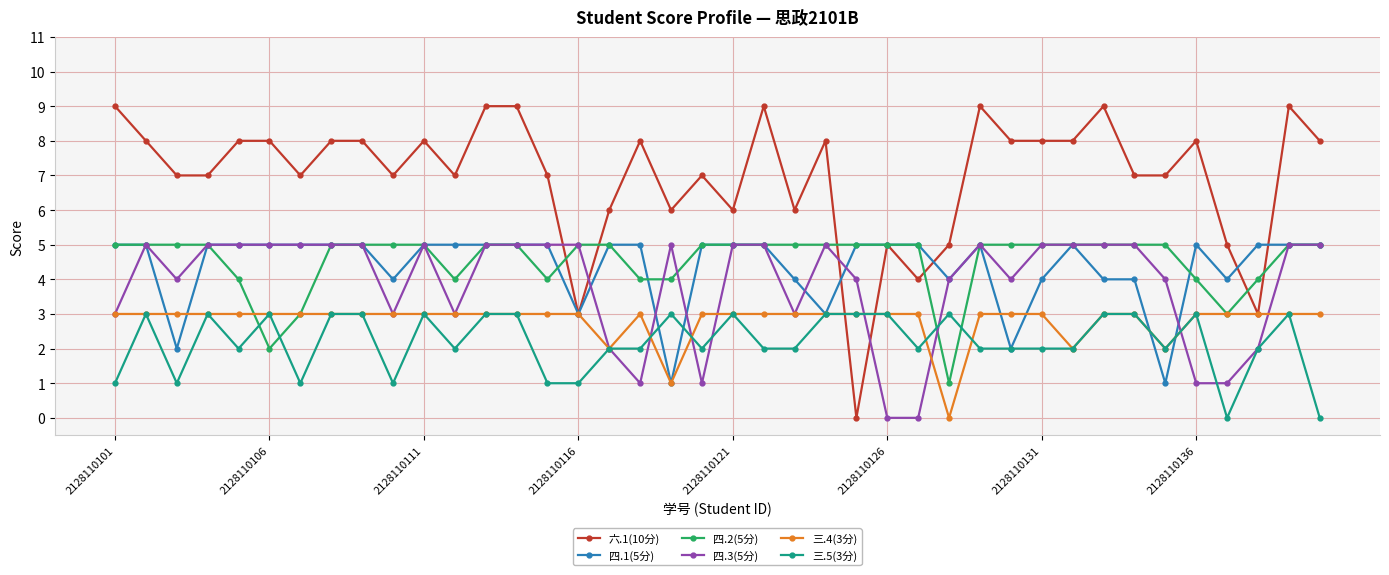

What is the sum of all 四.2(5分) values?

182